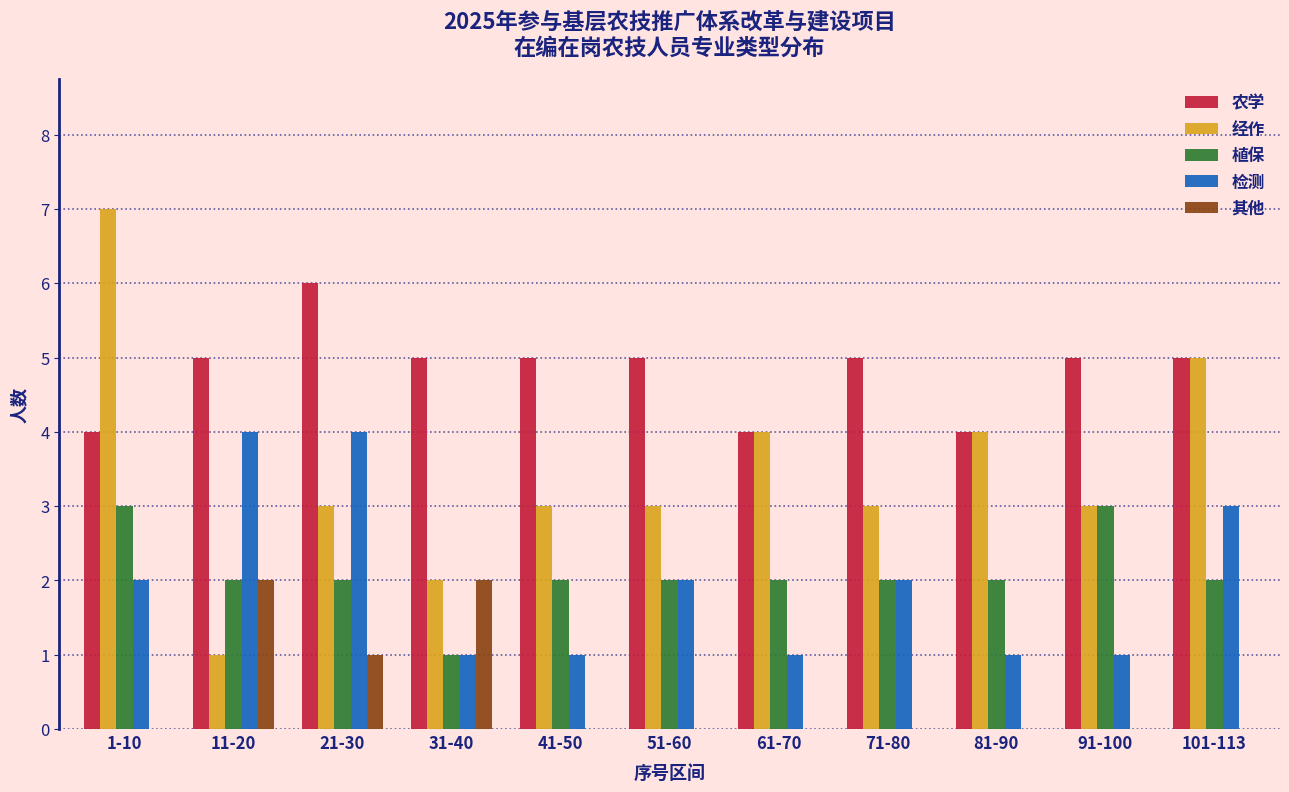

What is the sum of all 农学 values?

53